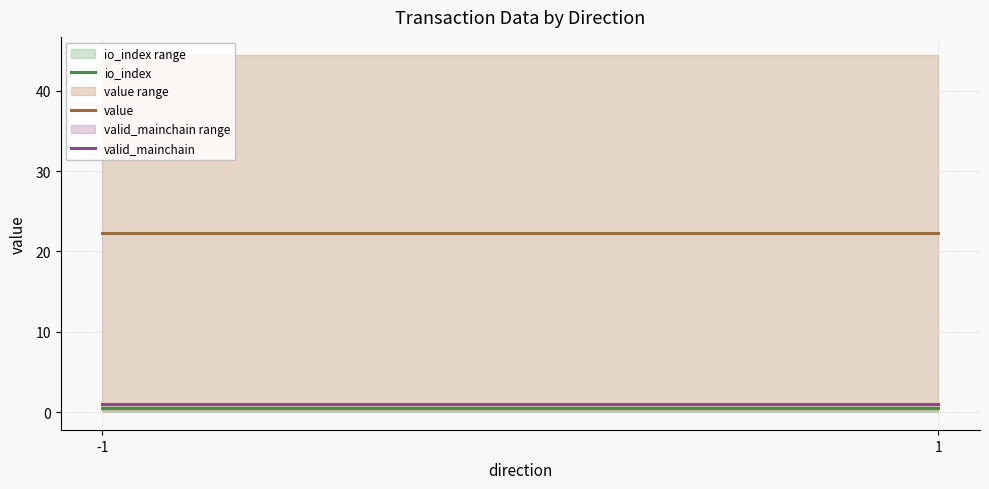

What is the value of the io_index point at the 2nd from the left?

0.5